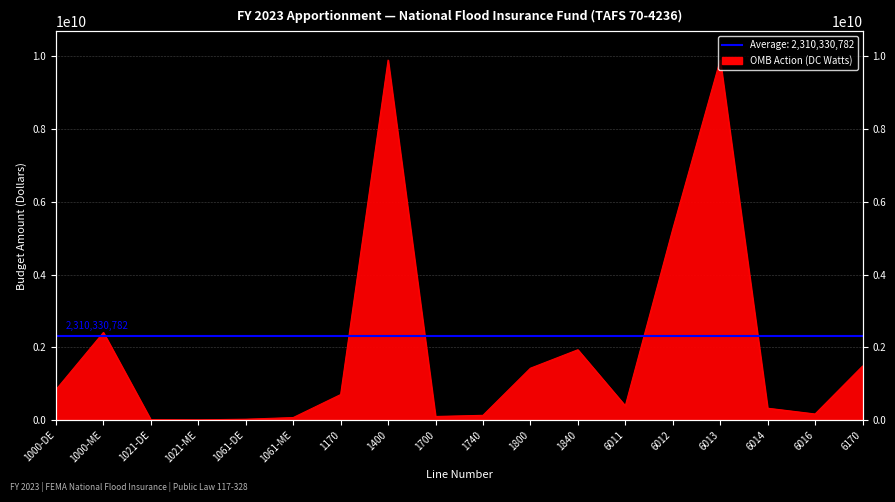

Reading left to right, extract all data points from this chart.

1000-DE=834225255	1000-ME=2407939241	1021-DE=8300049	1021-ME=3251477	1061-DE=21699764	1061-ME=66744680	1170=700000000	1400=9900000000	1700=96806246	1740=128193754	1800=1424498961	1840=1932163945	6011=390975255	6012=5249586724	6013=9900000000	6014=324068104	6016=165300000	6170=1482457319